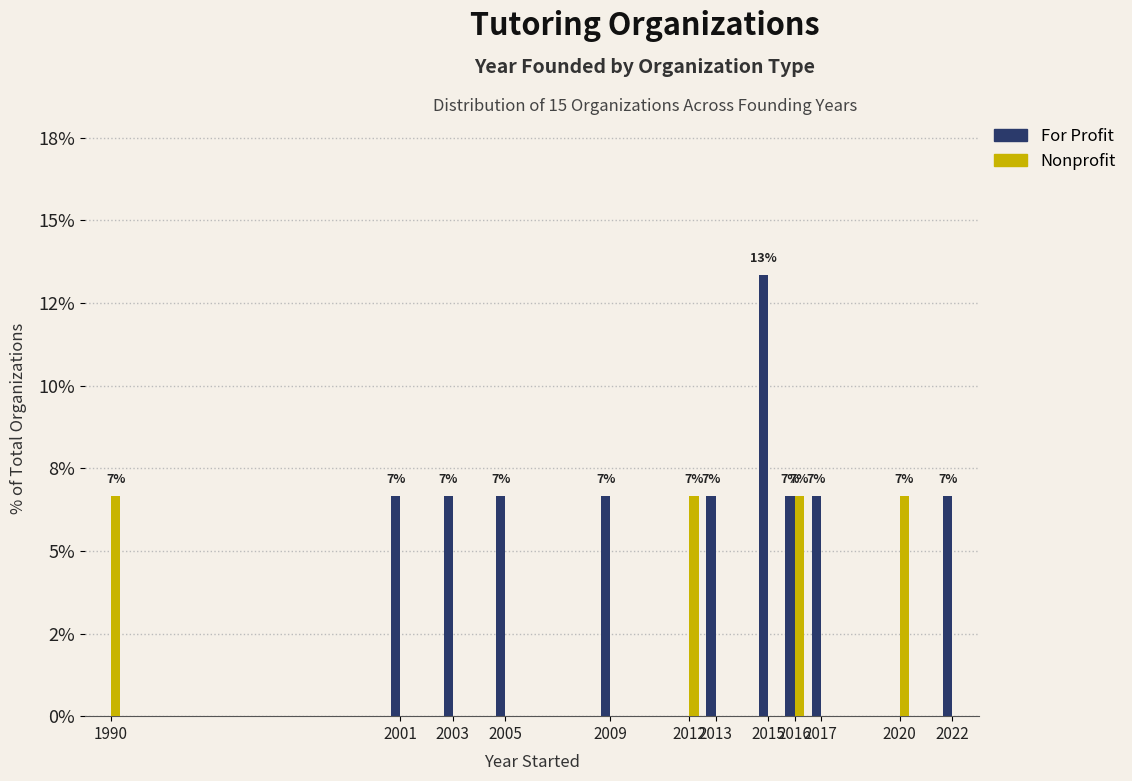

Are the bars grouped side by side (vs. stacked)?

Yes